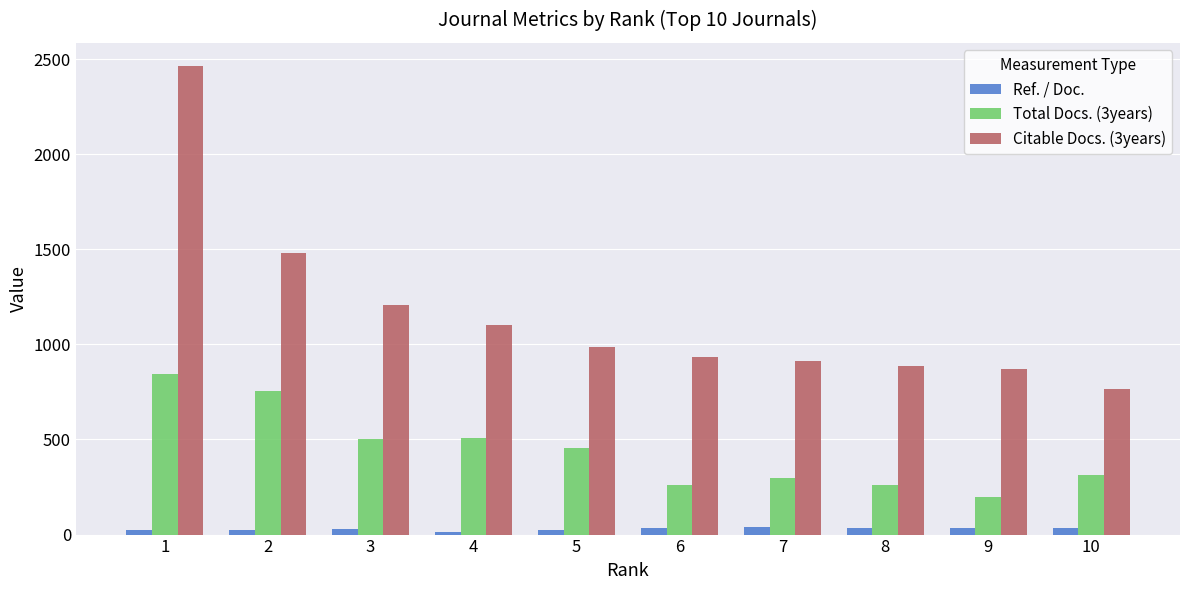

At which category is the sum across all series the highest?

1